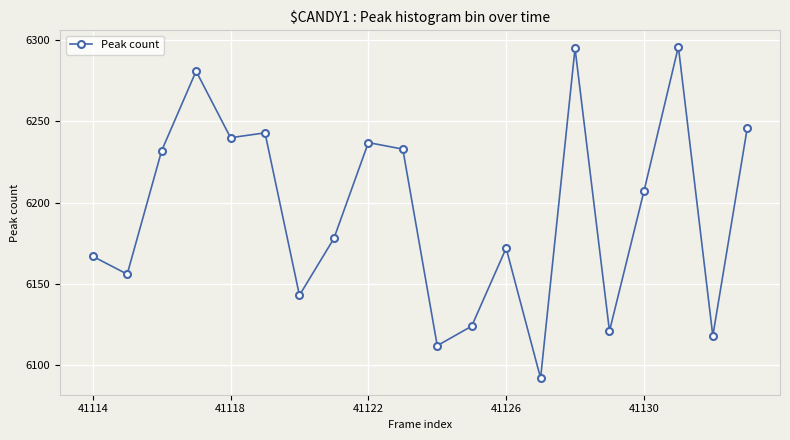

What is the average value?

6195